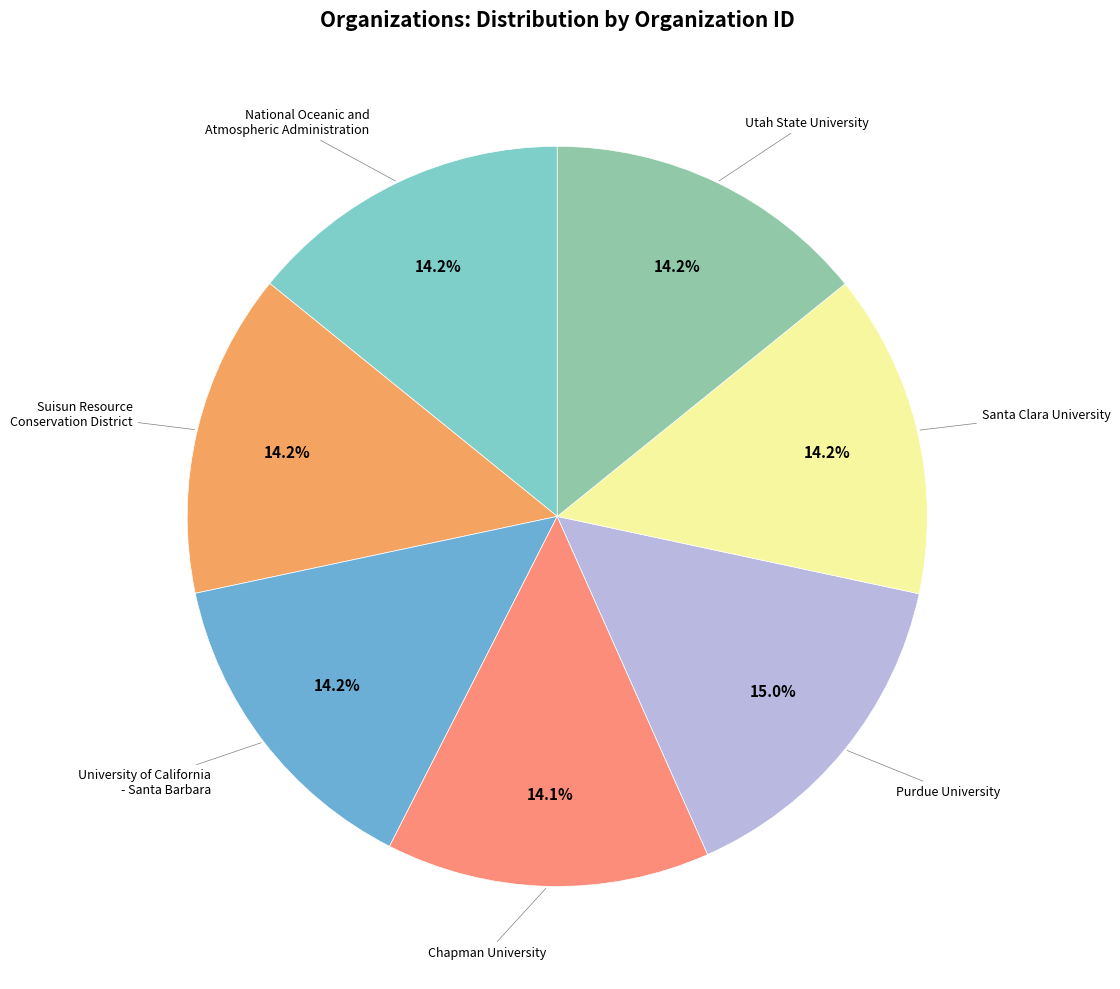

Which slice is the smallest?

Chapman University